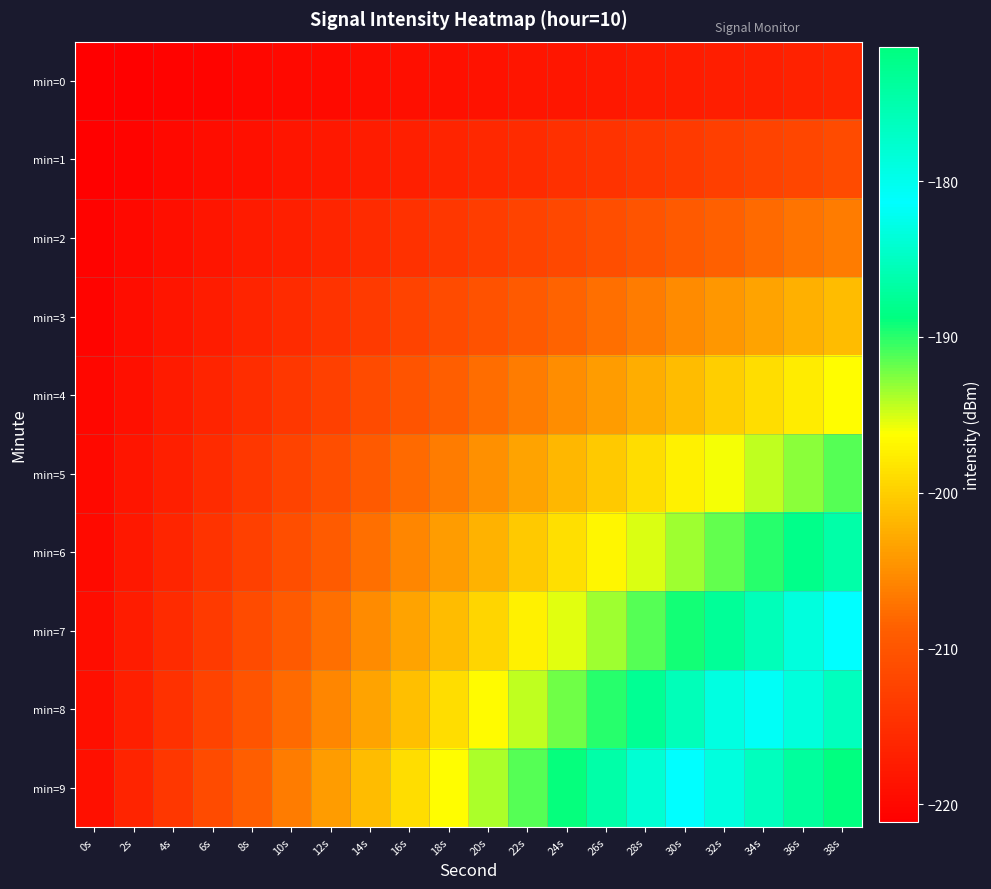

Rank the series by their maximum value, from highest to lowest.

min=9, min=8, min=7, min=6, min=5, min=4, min=3, min=2, min=1, min=0